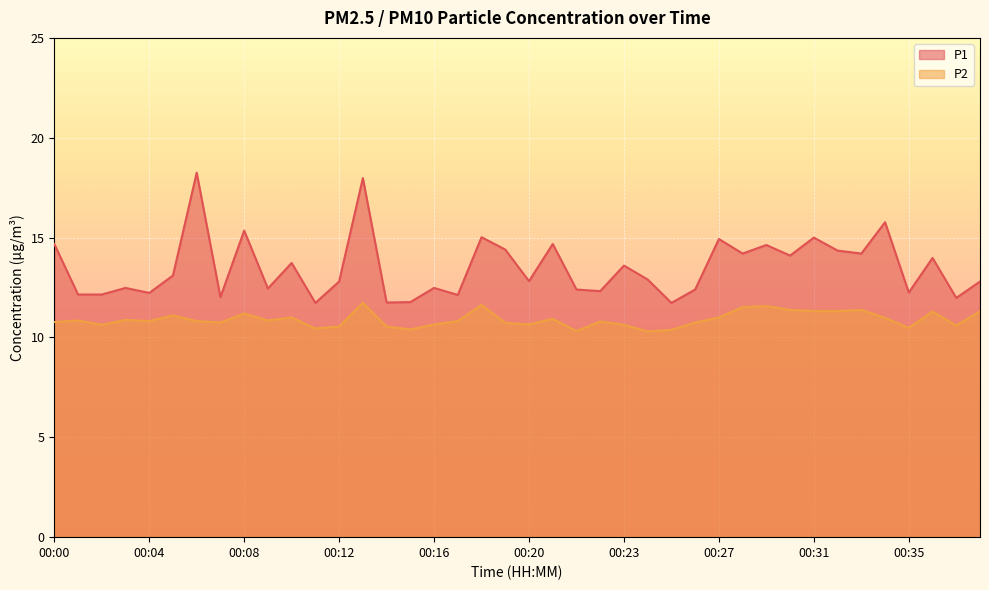

What is the difference between the highest and lowest values at 00:27?

3.9